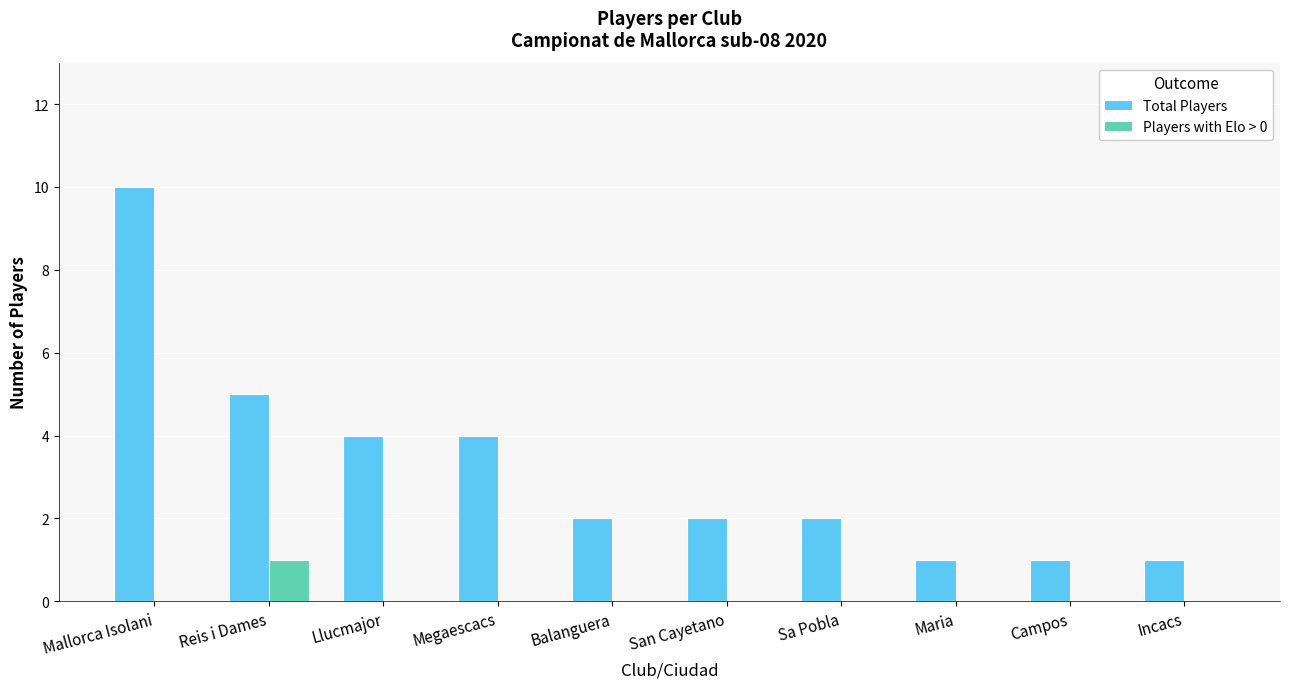

Count the number of data series in this chart.

2